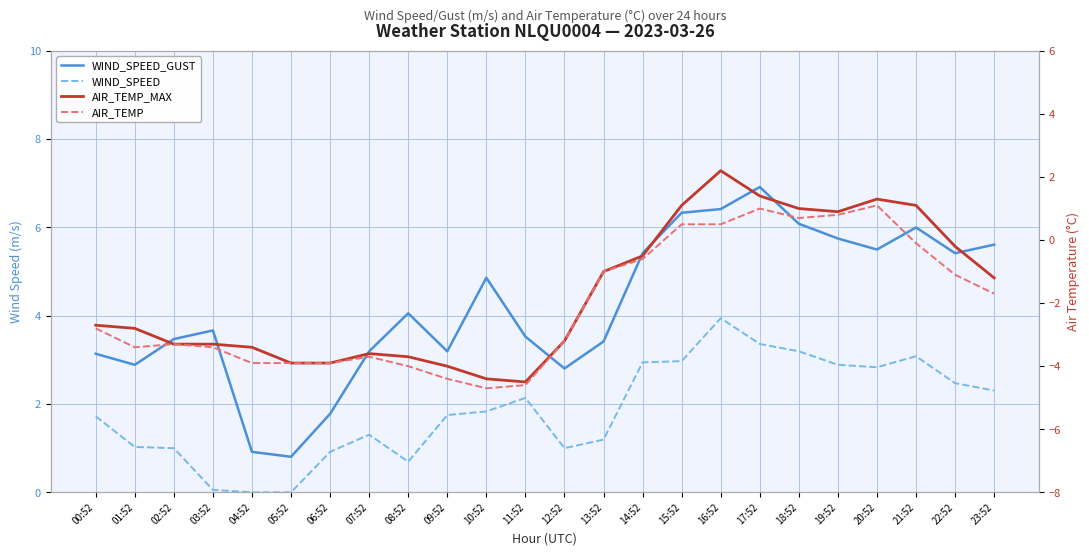

At which category is the sum across all series the highest?

16:52